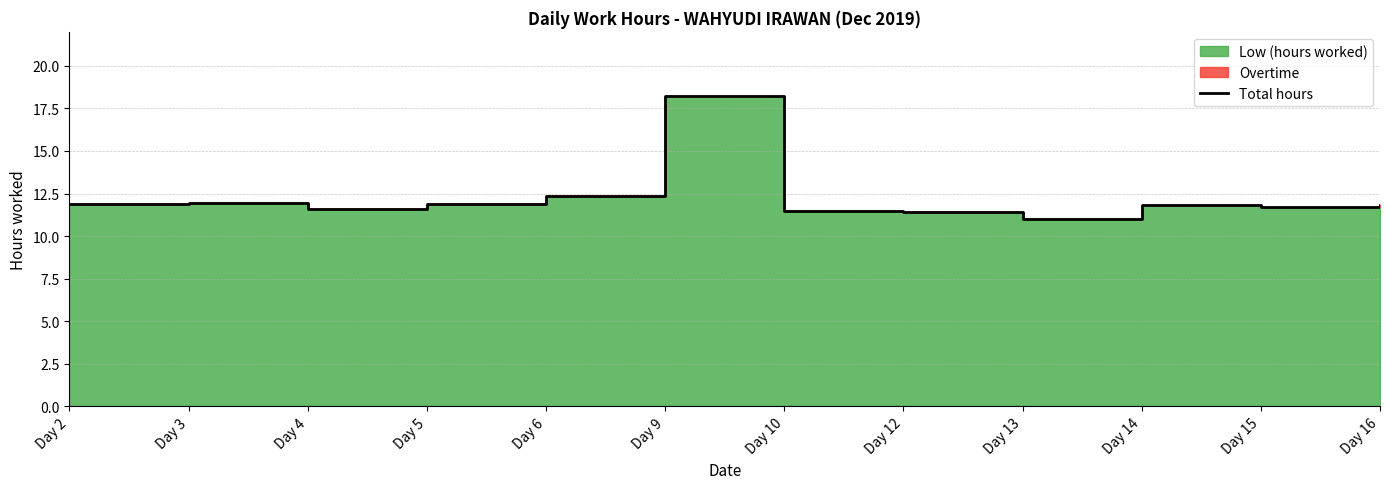

What is the difference between the values at Day 5 and Day 15?

0.2